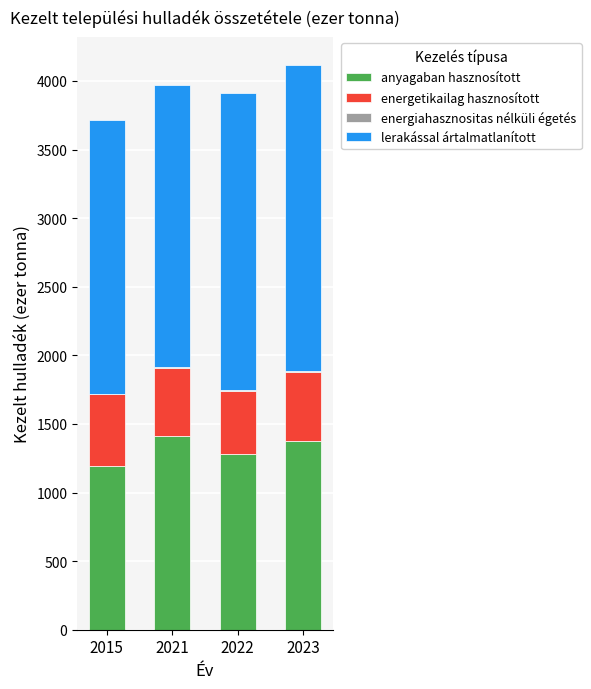

Where is anyagaban hasznosított nearest to the value 1303?

2022